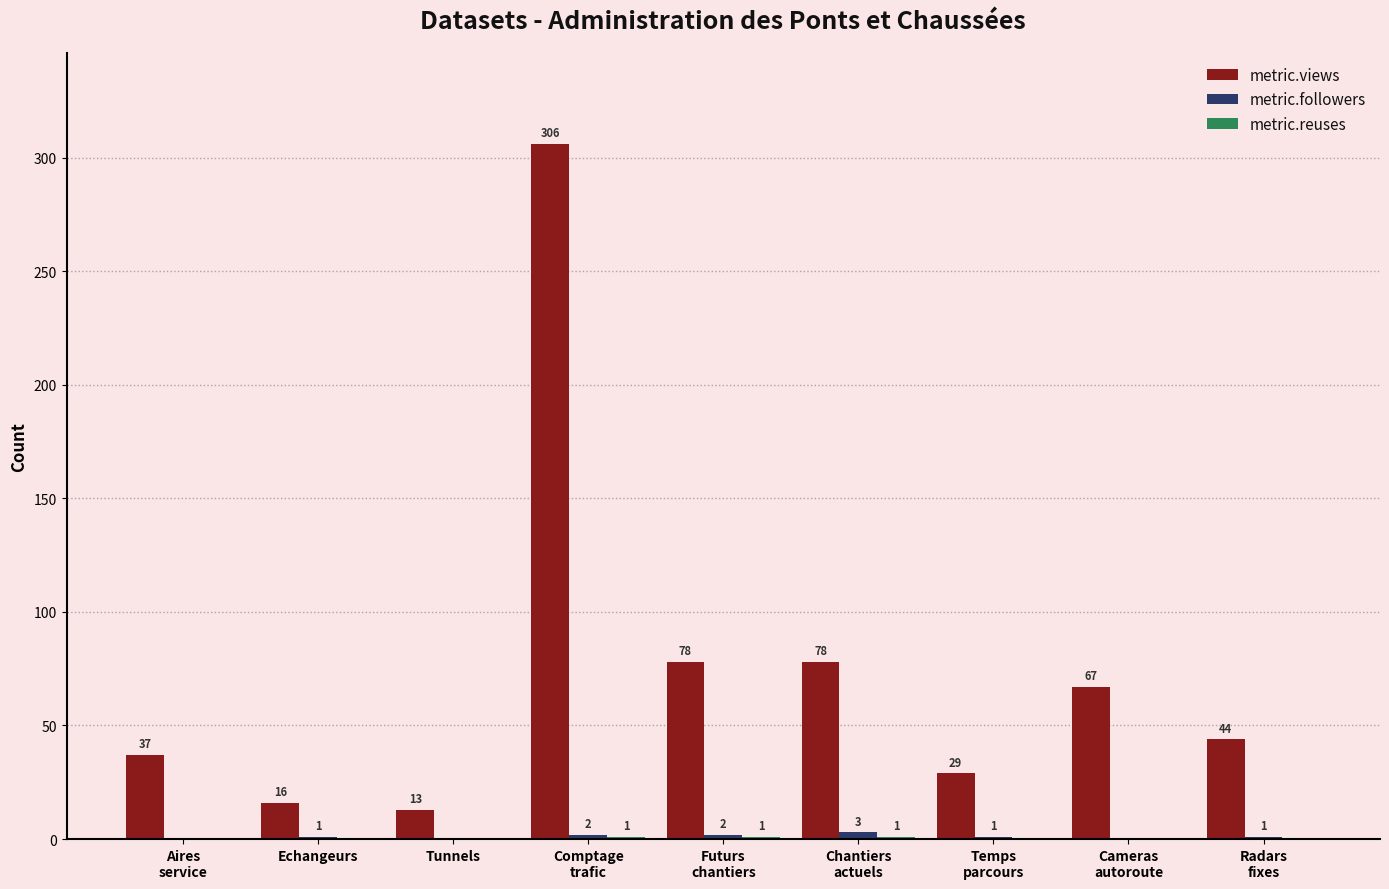

Count the number of data series in this chart.

3